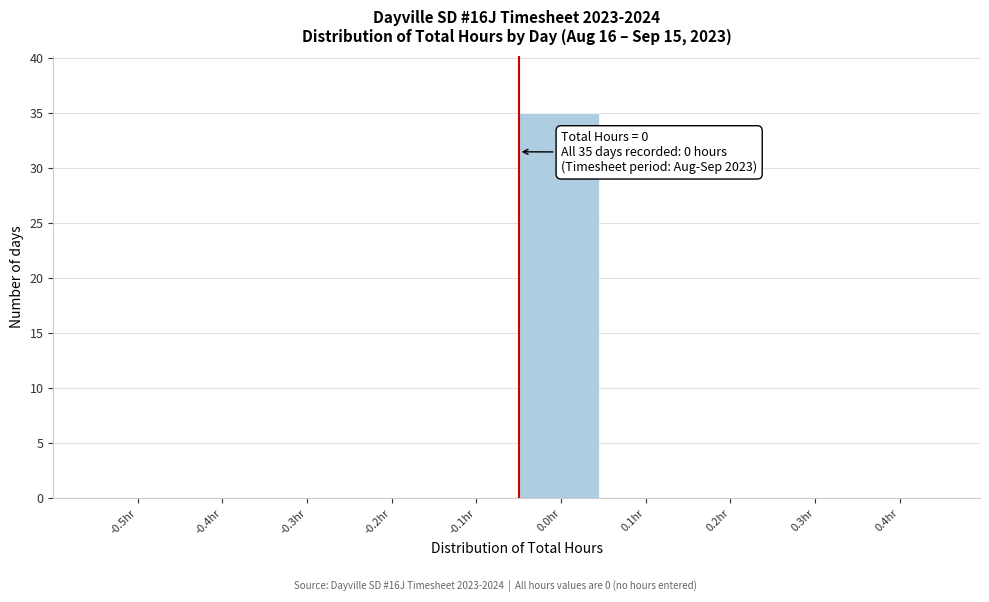

Reading left to right, extract all data points from this chart.

-0.5hr=0	-0.4hr=0	-0.3hr=0	-0.2hr=0	-0.1hr=0	0.0hr=35	0.1hr=0	0.2hr=0	0.3hr=0	0.4hr=0